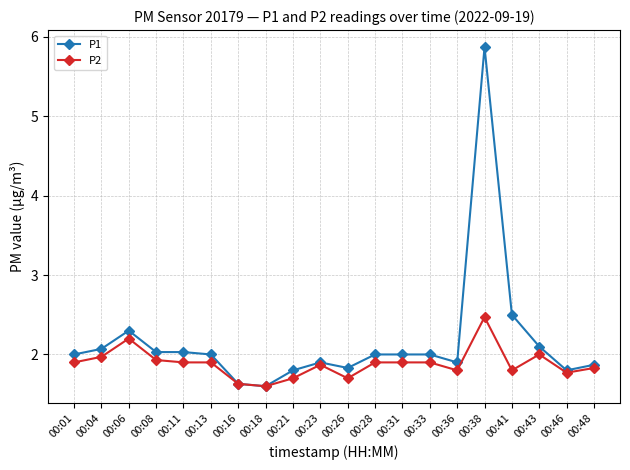

What is the sum of all P1 values?

43.2